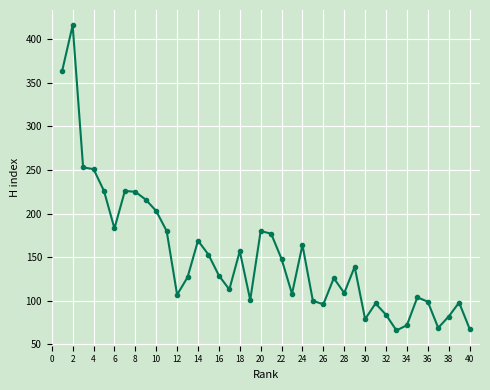

What is the value of the 16th point from the left?

129